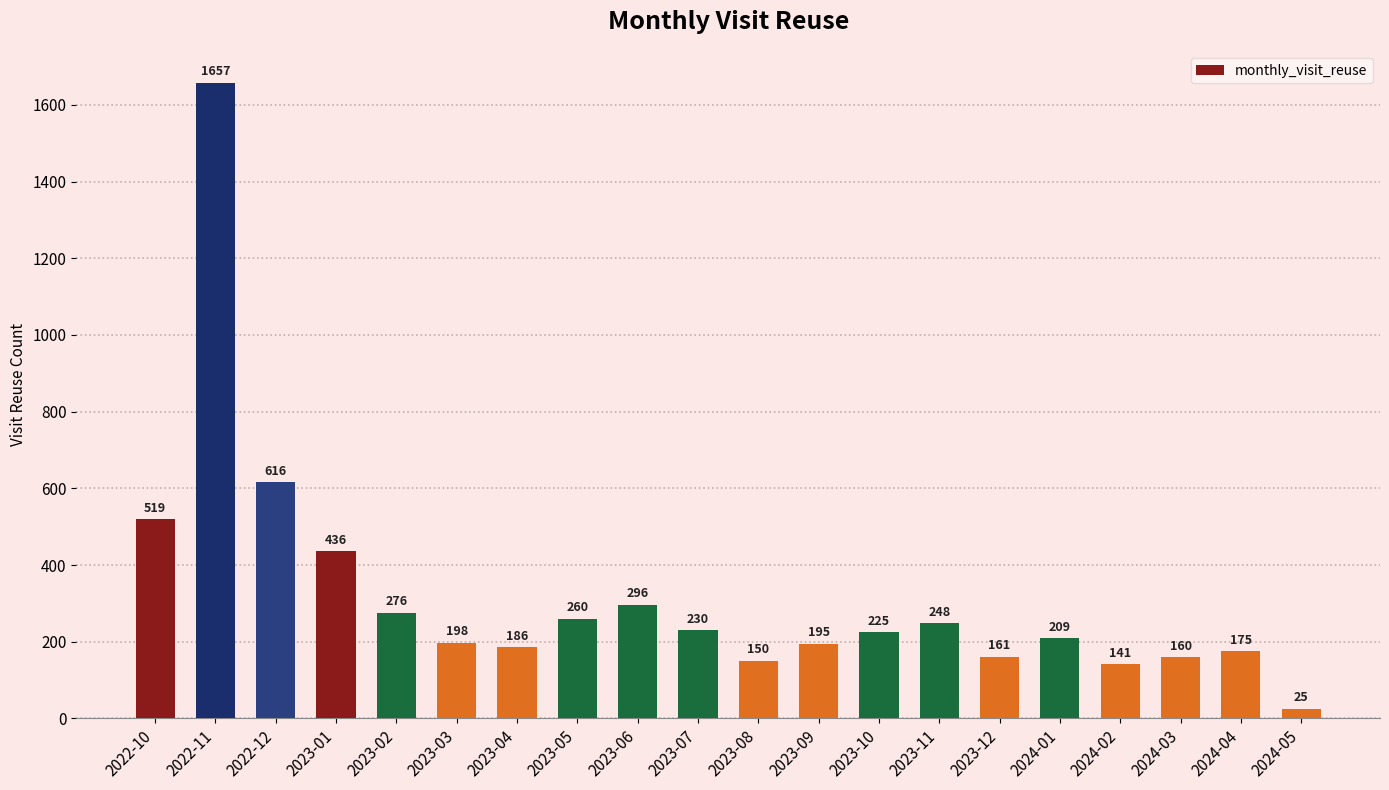

Reading left to right, transcribe all the data shown in this chart.

2022-10=519	2022-11=1657	2022-12=616	2023-01=436	2023-02=276	2023-03=198	2023-04=186	2023-05=260	2023-06=296	2023-07=230	2023-08=150	2023-09=195	2023-10=225	2023-11=248	2023-12=161	2024-01=209	2024-02=141	2024-03=160	2024-04=175	2024-05=25